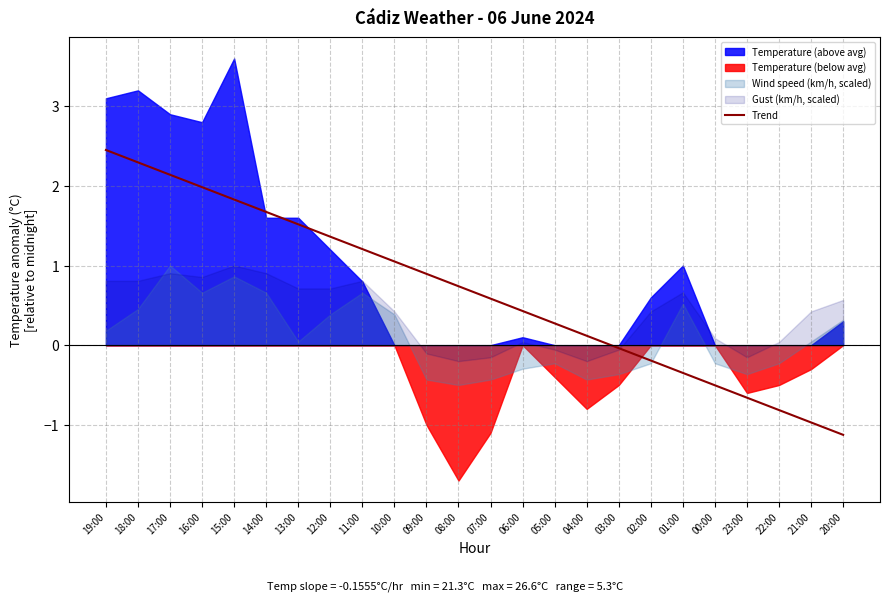

Is it true that the value at 01:00 is -0.3?

True